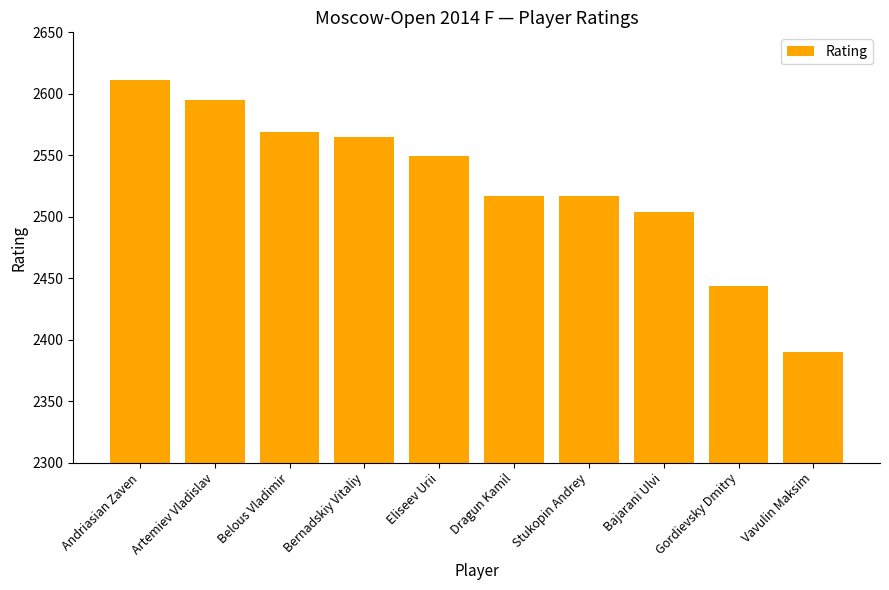

Read the value at Andriasian Zaven, to the nearest 5.

2610